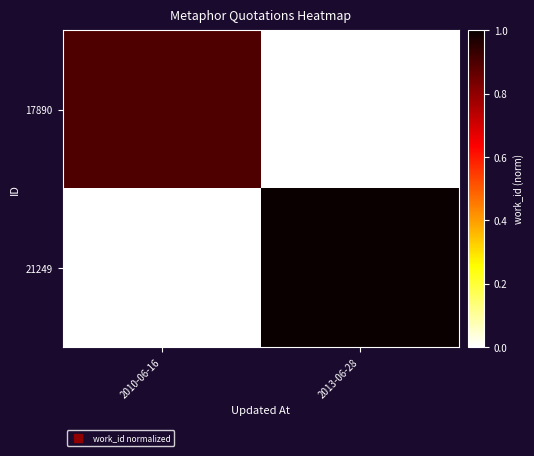

At which category is the sum across all series the highest?

2013-06-28